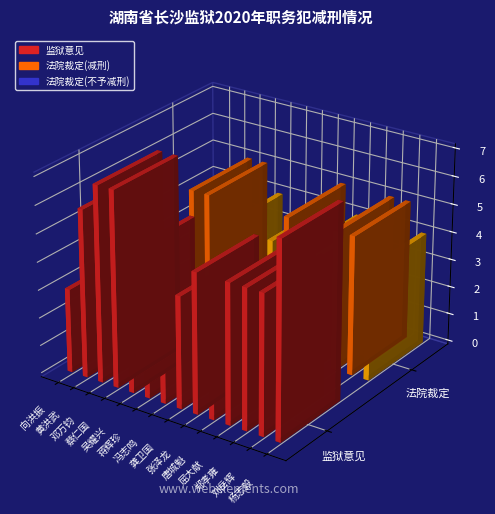

What is the total value across all series at 刘岳辉?

10